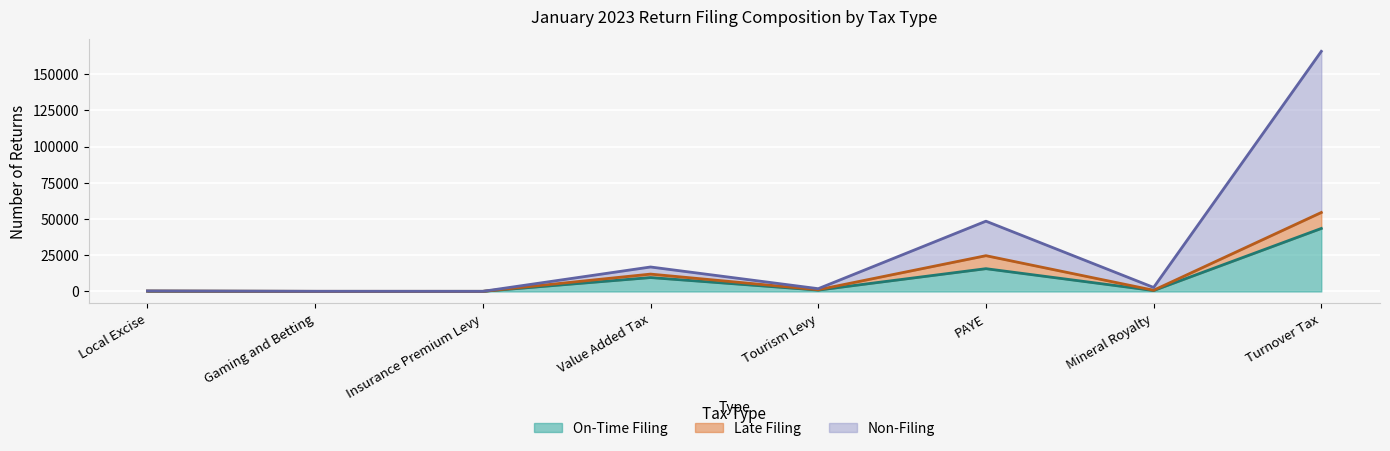

How many data points in Non-Filing are less than 2770?

4